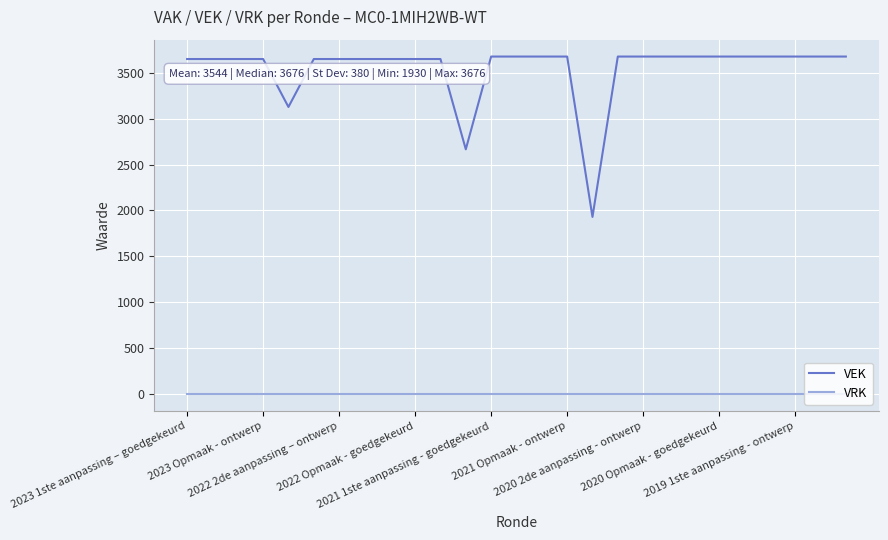

Rank the series by their maximum value, from highest to lowest.

VEK, VRK